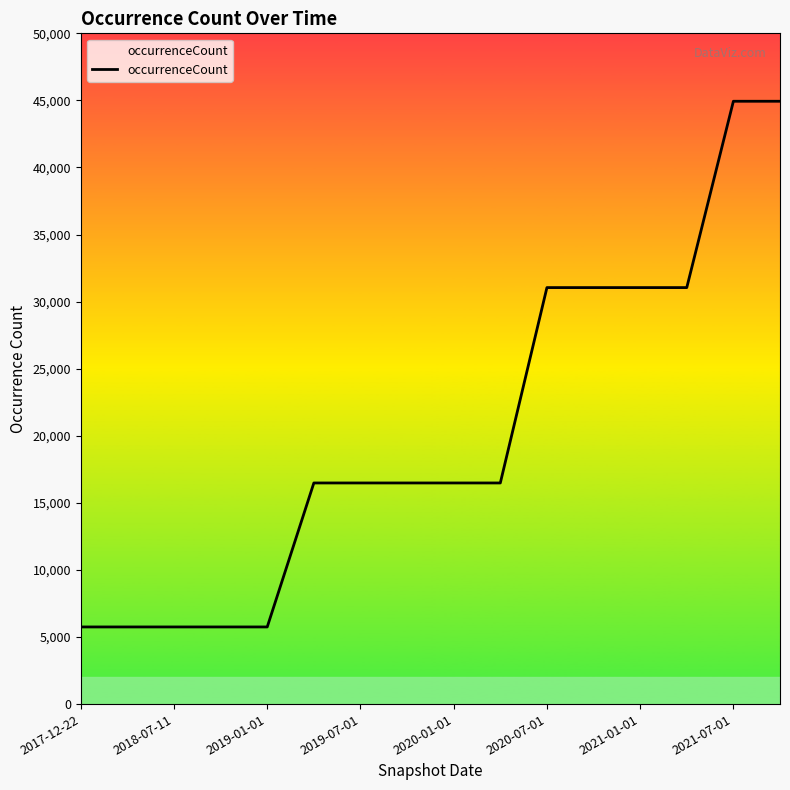

Does the chart have visible grid lines?

No